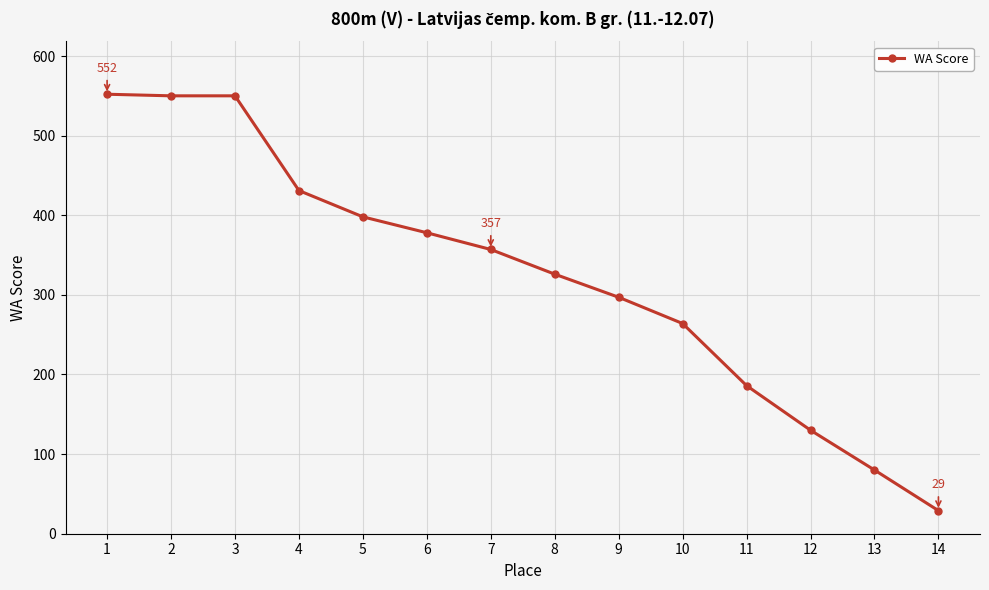

True or false: there are more than 2 points higher than both neighbors.

False